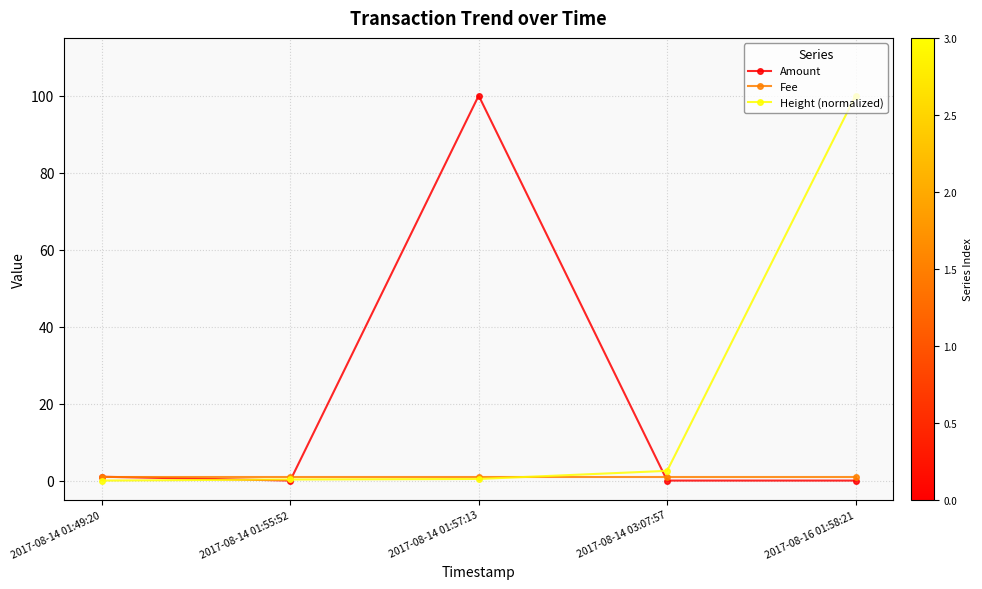

What is the greatest value displayed?

100.0